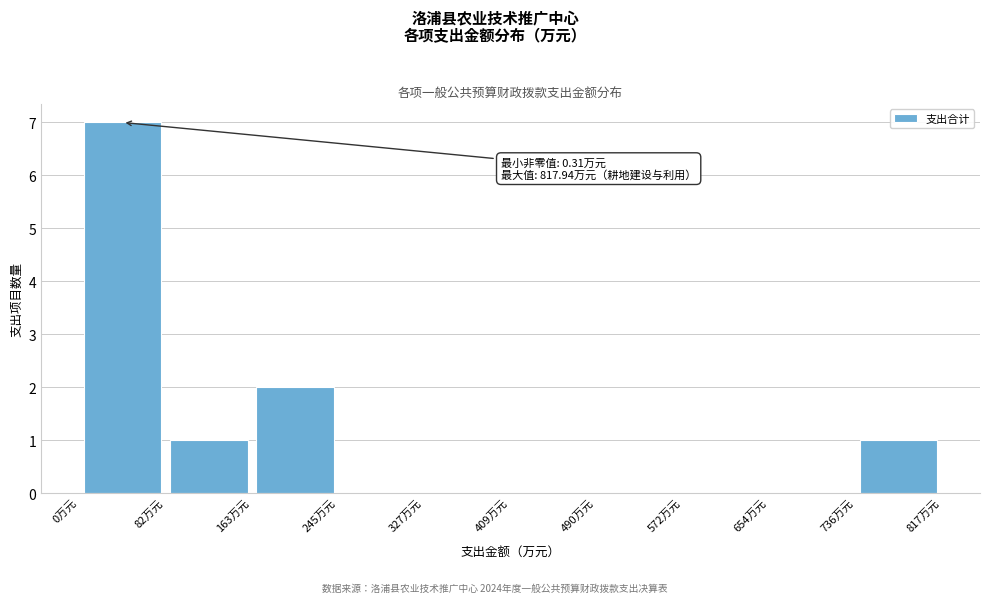

Which range on the x-axis has the tallest bar?

0 to 80